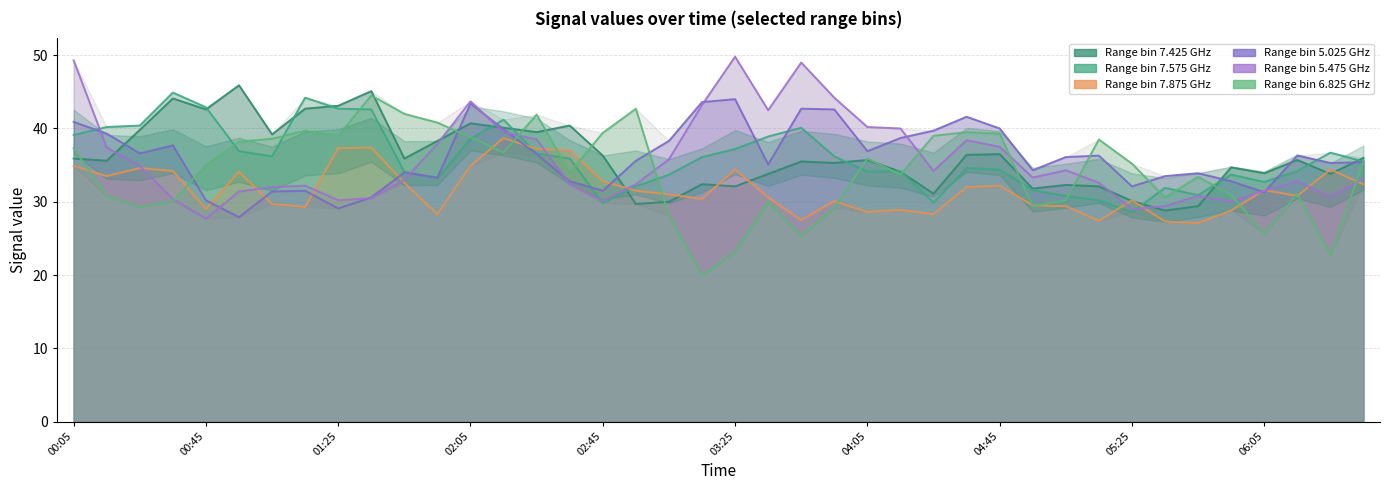

Between 2012/04/11 06:35 and 2012/04/11 03:55, which is larger?

2012/04/11 06:35